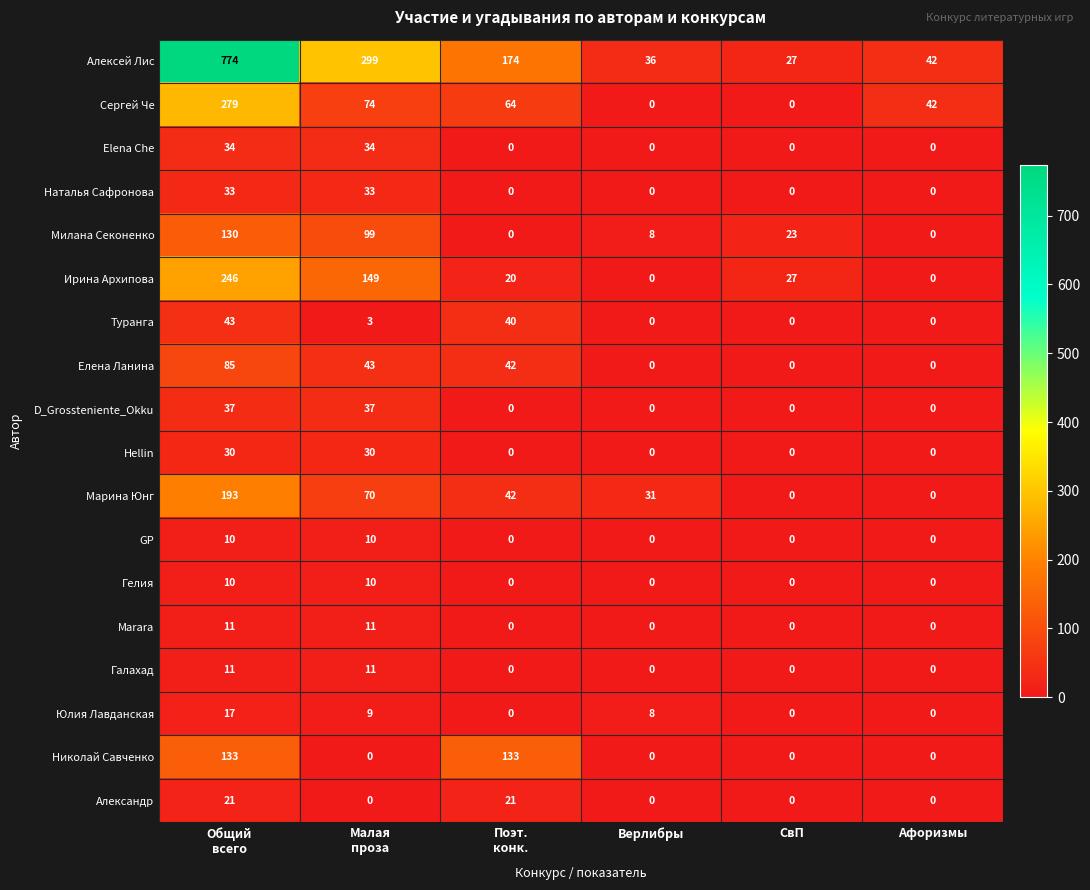

The Елена Ланина series shows -39 at Афоризмы. True or false?

False